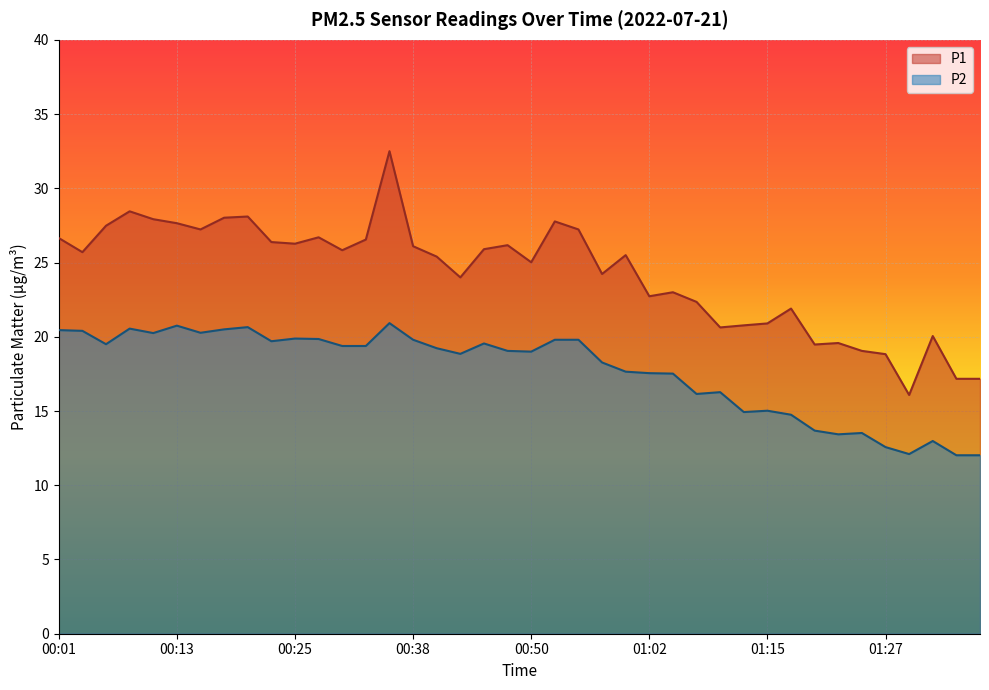

True or false: P2 and P1 cross at least once.

False